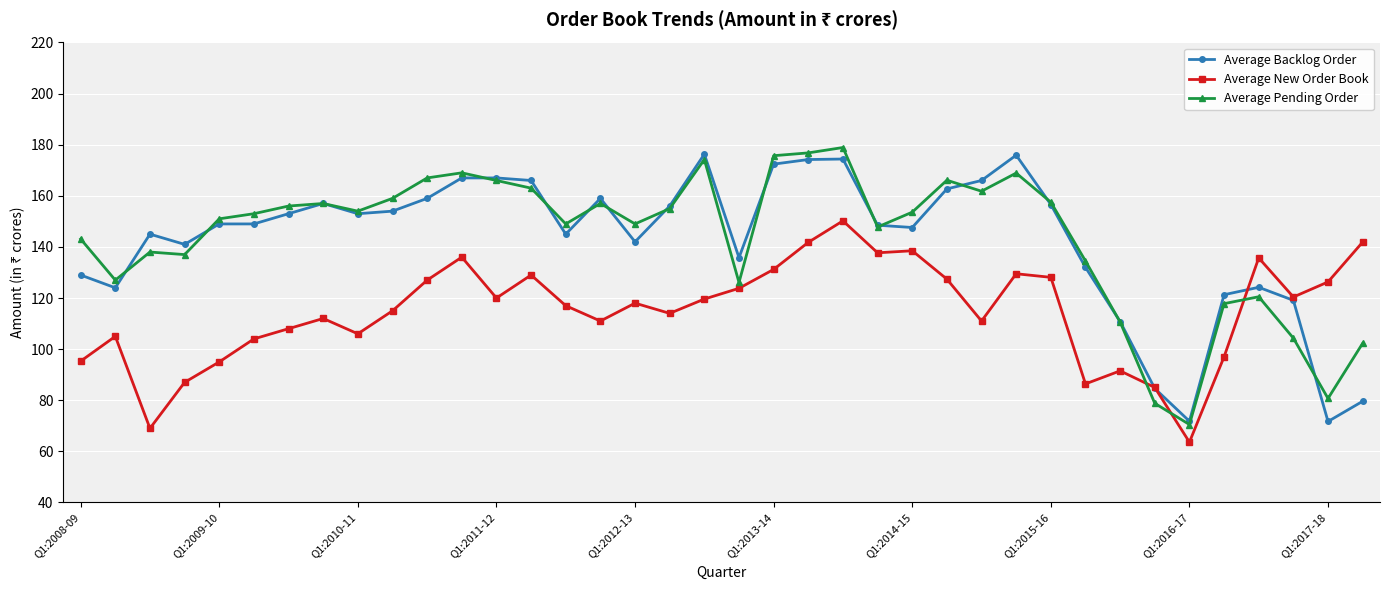

List the series in order of their peak value, lowest first.

Average New Order Book, Average Backlog Order, Average Pending Order